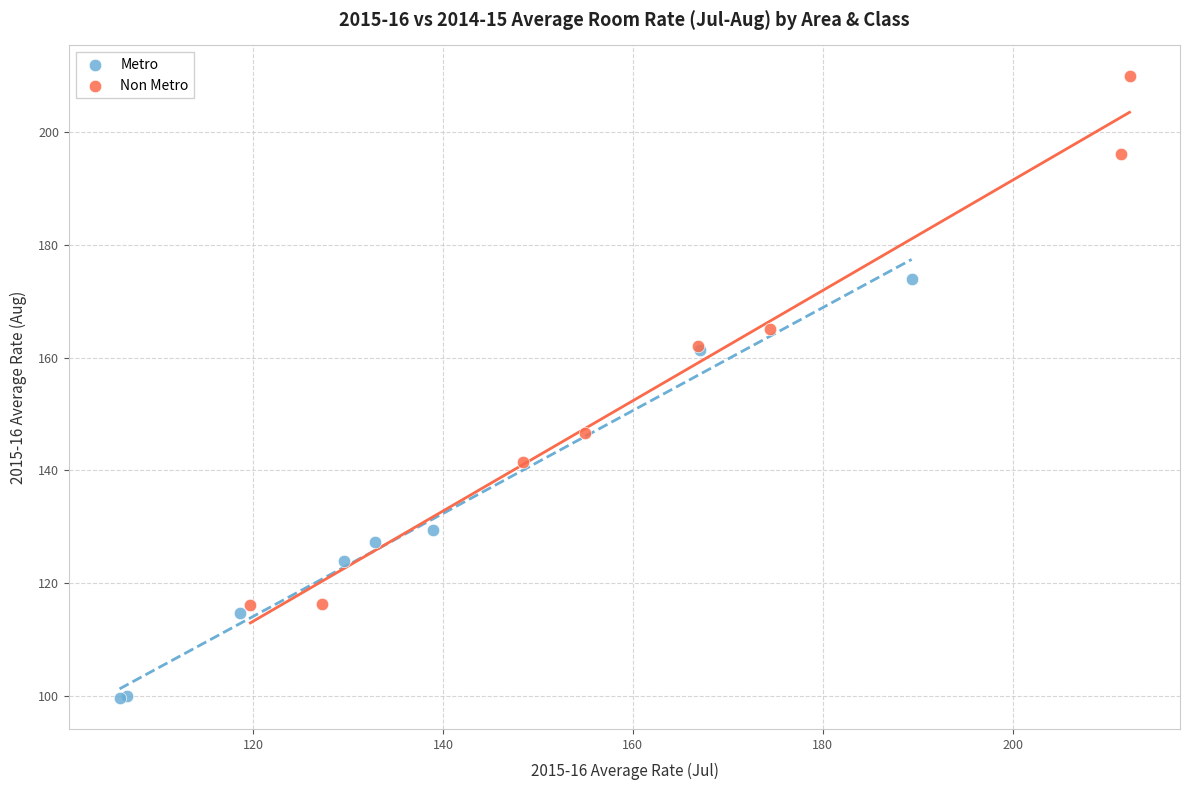

What are all the series names shown in the legend?

Metro, Non Metro